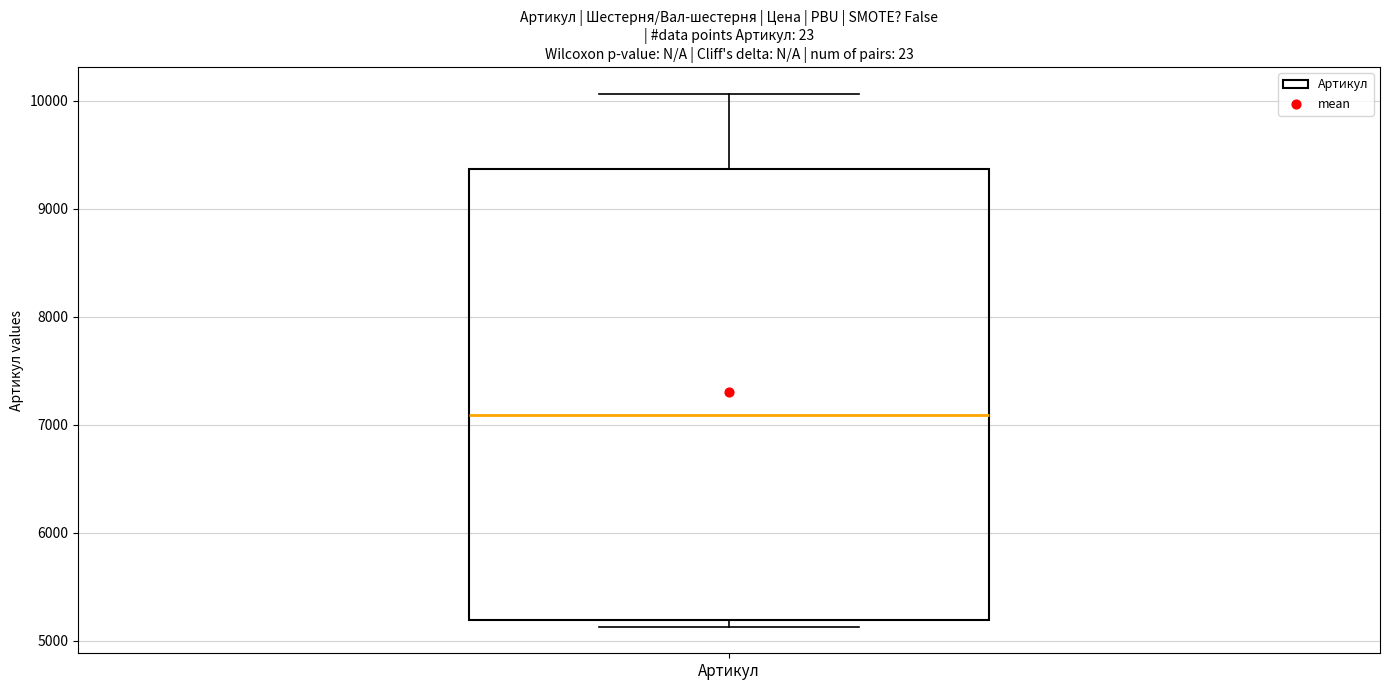

Transcribe this box plot: give where the median line is, the range the box spans, and where the two whiskers end, as read against the y-axis. The values are not printed on the chart, so give them approximately, as read against the axis.

median 7100, box 5200 to 9400, whiskers 5100 to 10100